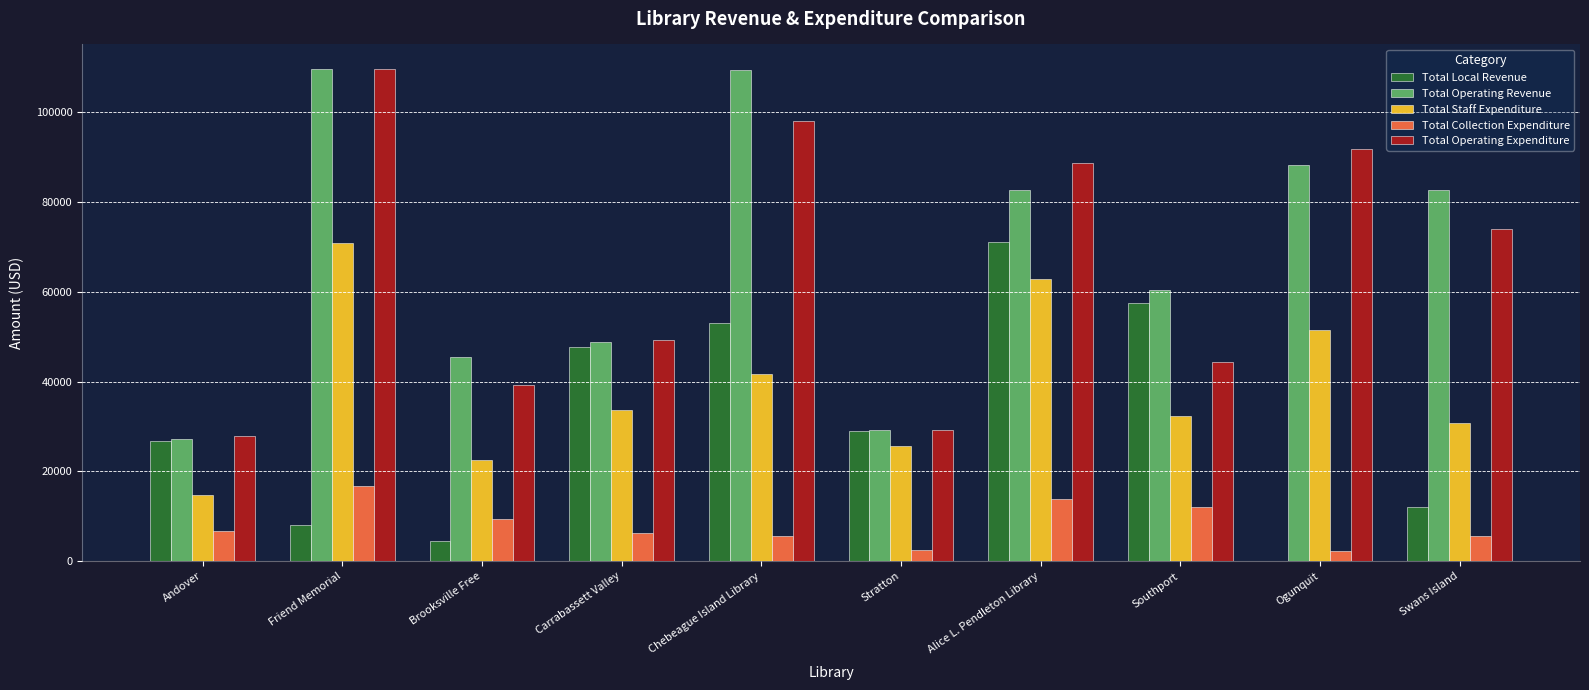

How many positive values does the Total Local Revenue series have?

9